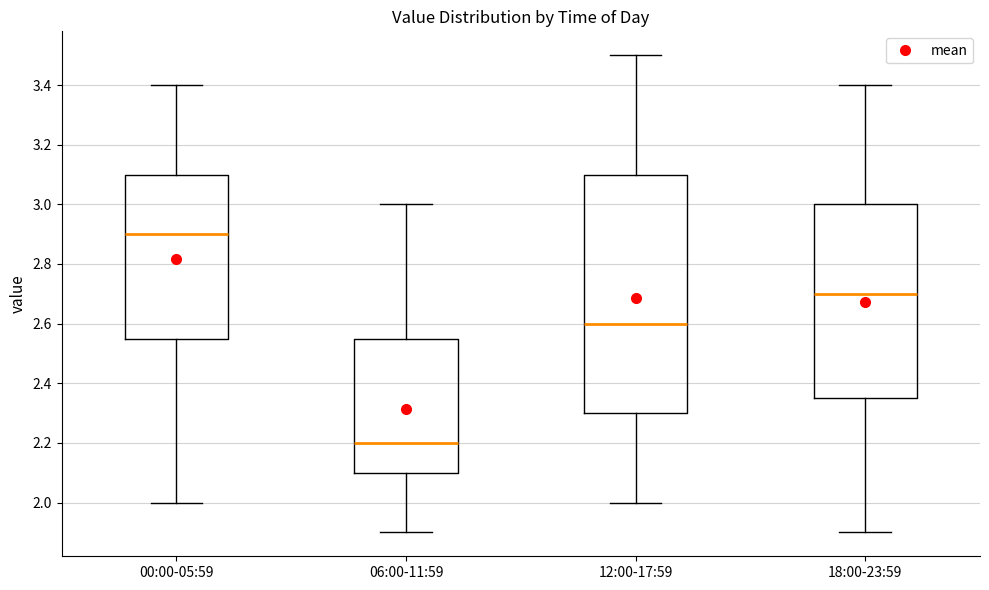

Comparing the boxes themselves (not the whiskers), which one is the tallest?

12:00-17:59